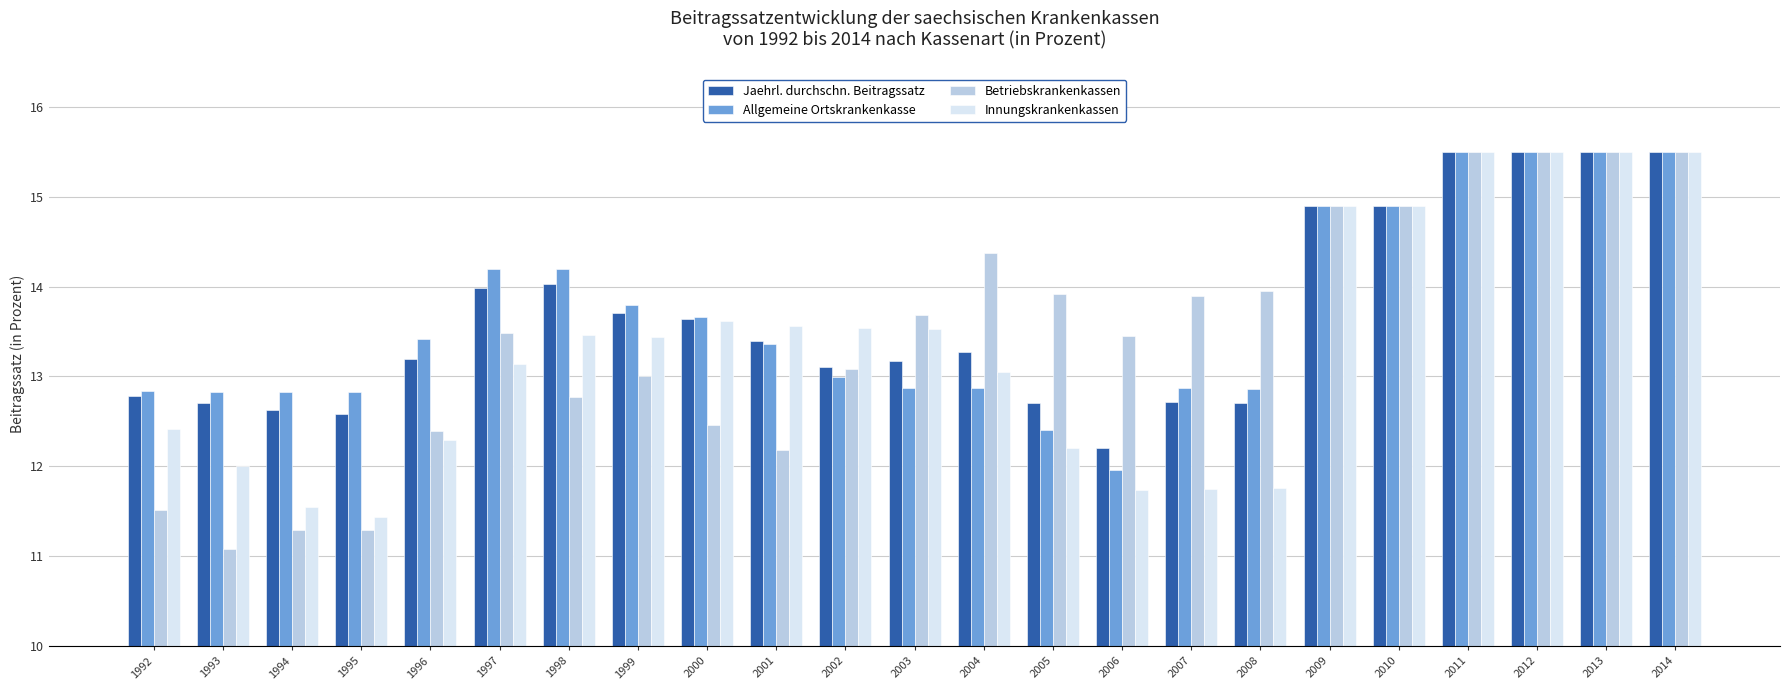

Is it true that Betriebskrankenkassen equals 23.4 at 2008?

False